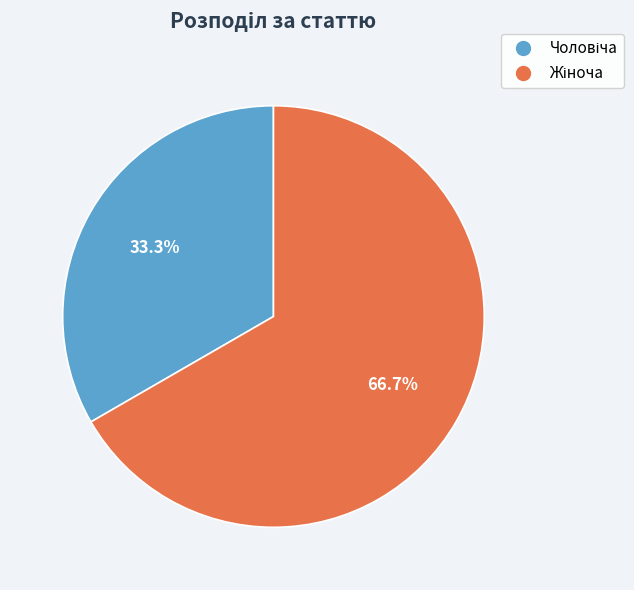

Is there any slice that represents more than half of the pie?

Yes